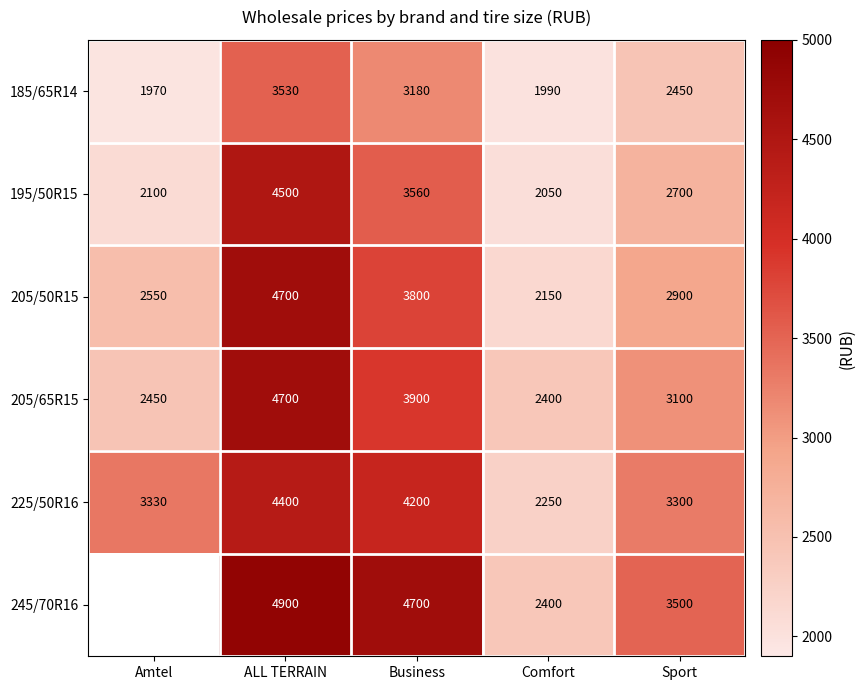

Is the value of 245/70R16 at Sport greater than the value of 185/65R14 at ALL TERRAIN?

No